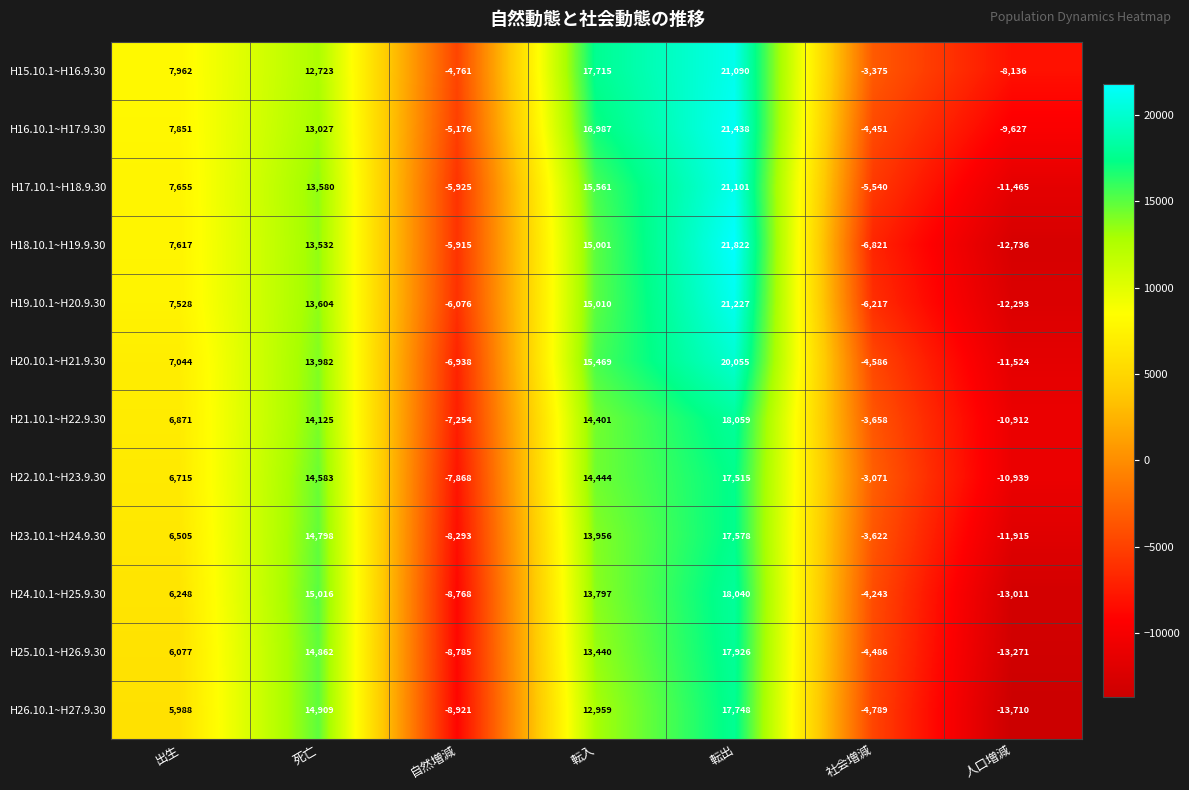

Where is H18.10.1~H19.9.30 nearest to the value 4543?

出生